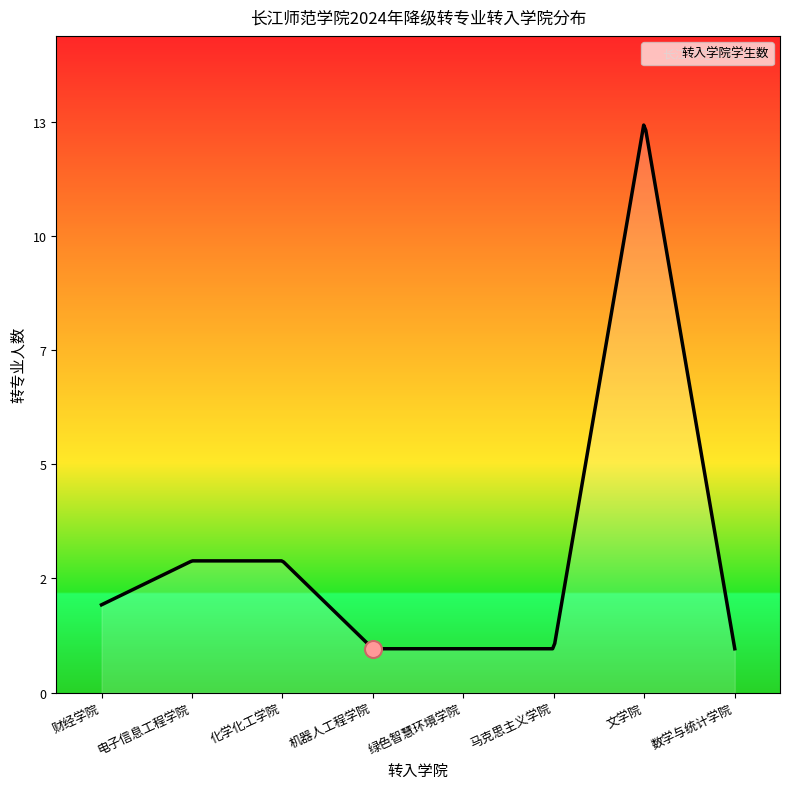

Which has a higher value, 马克思主义学院 or 数学与统计学院?

马克思主义学院